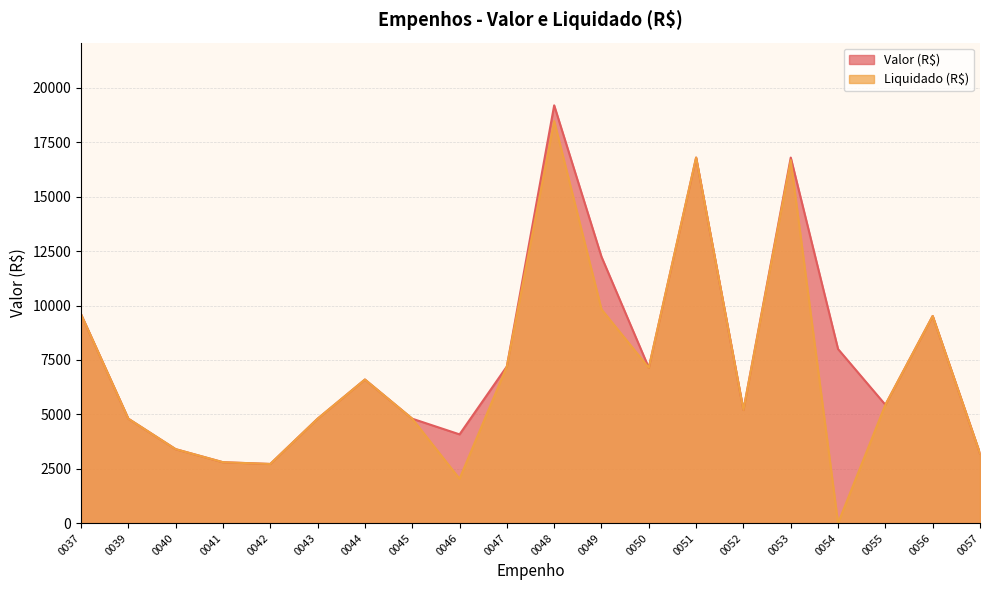

Rank the categories by Valor (R$) value from highest to lowest.

0048, 0051, 0053, 0049, 0037, 0056, 0054, 0047, 0050, 0044, 0055, 0052, 0039, 0043, 0045, 0046, 0040, 0057, 0041, 0042